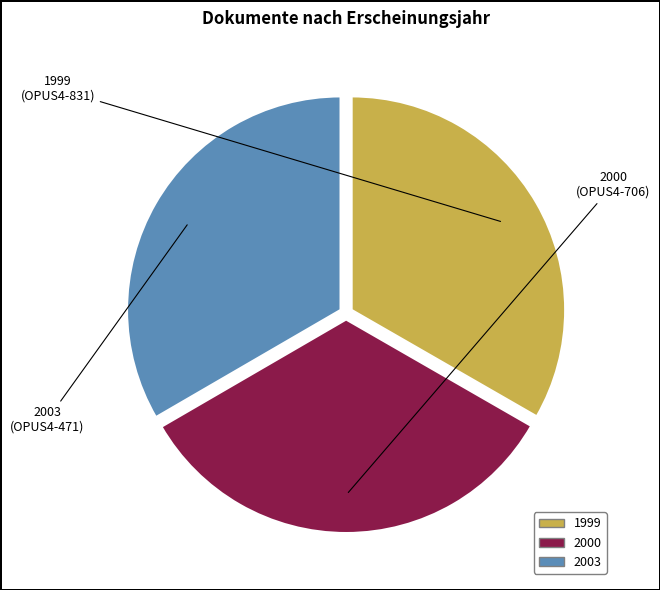

Is there a majority slice in this chart?

No